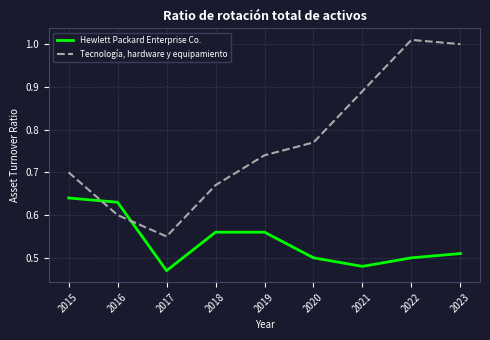

How many intersections are there between Hewlett Packard Enterprise Co. and Tecnología, hardware y equipamiento?

2